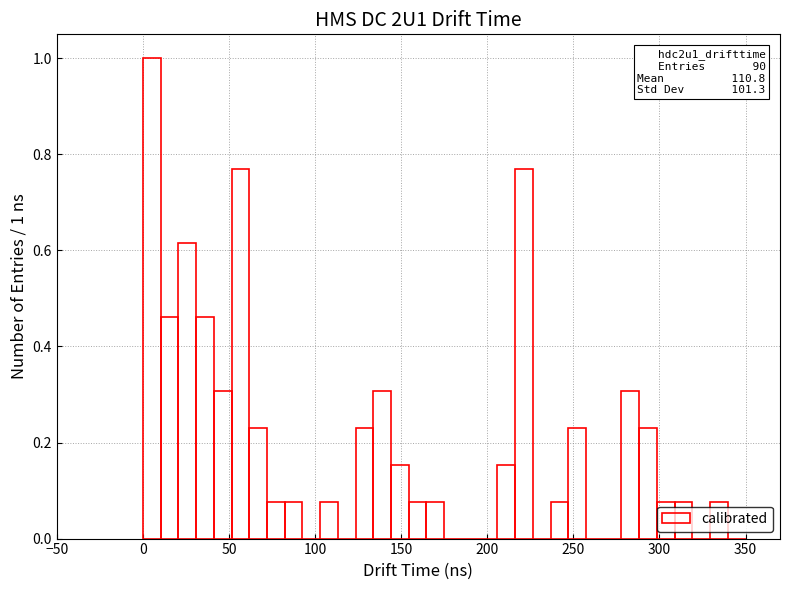

Read against the x-axis, roughly where is the centre of the tallest bar?

5